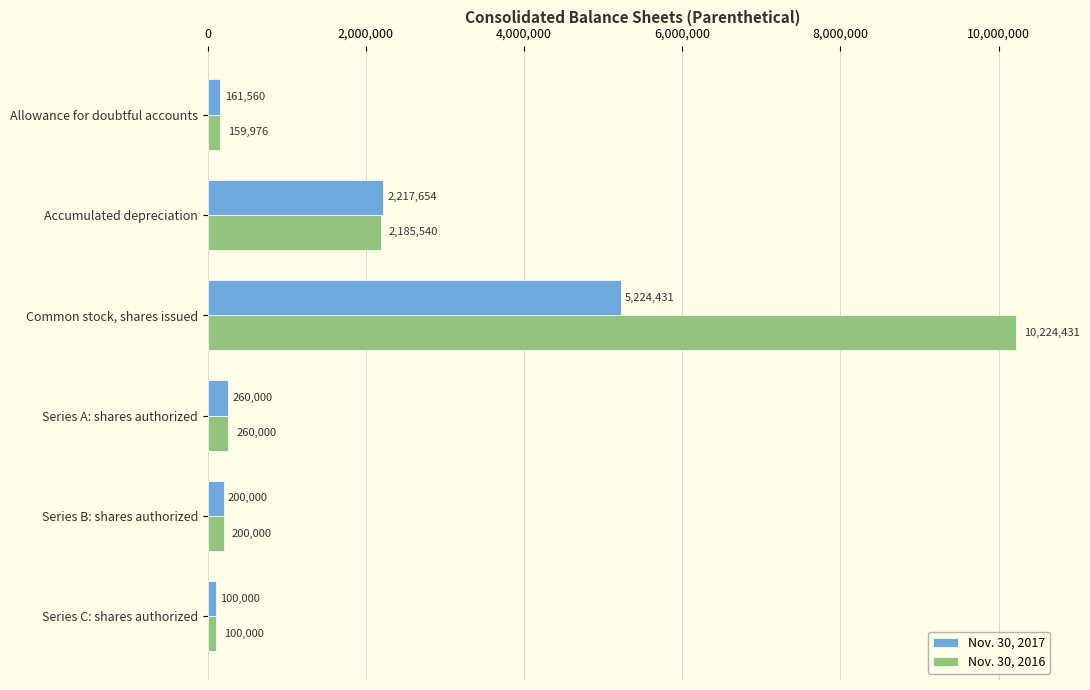

What is the maximum value for Nov. 30, 2016?

10224431